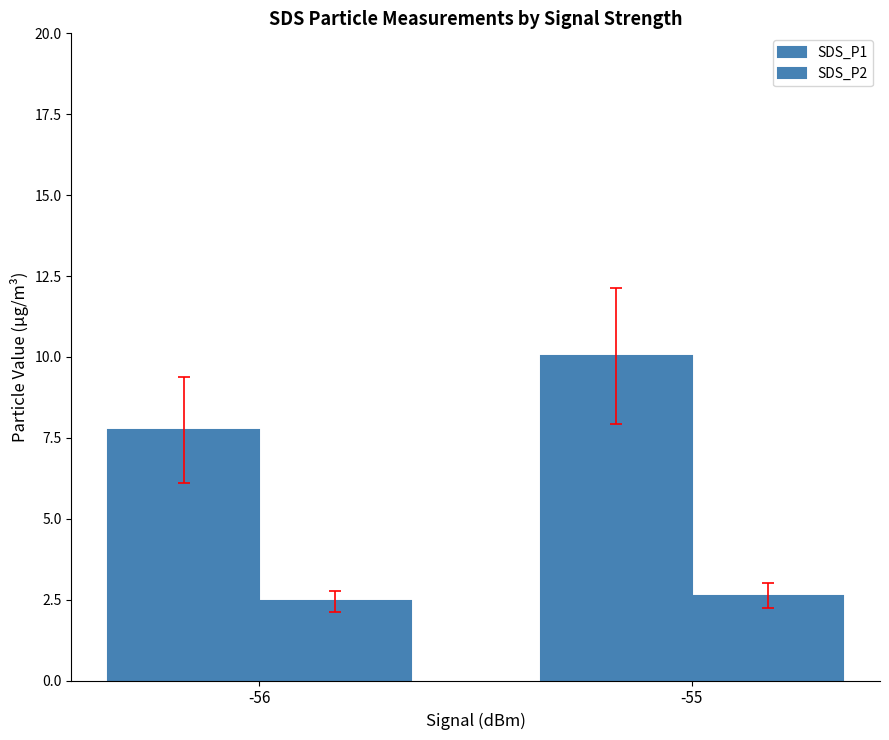

How many groups of bars are there?

2